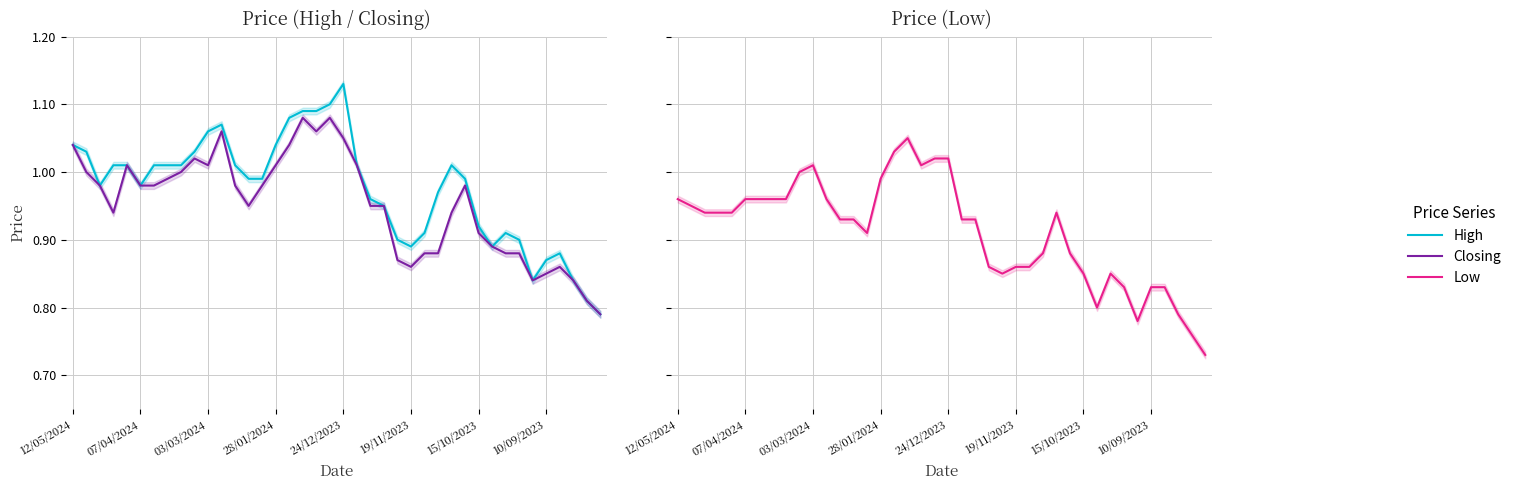

The value of High at 38 is 0.8. True or false?

True